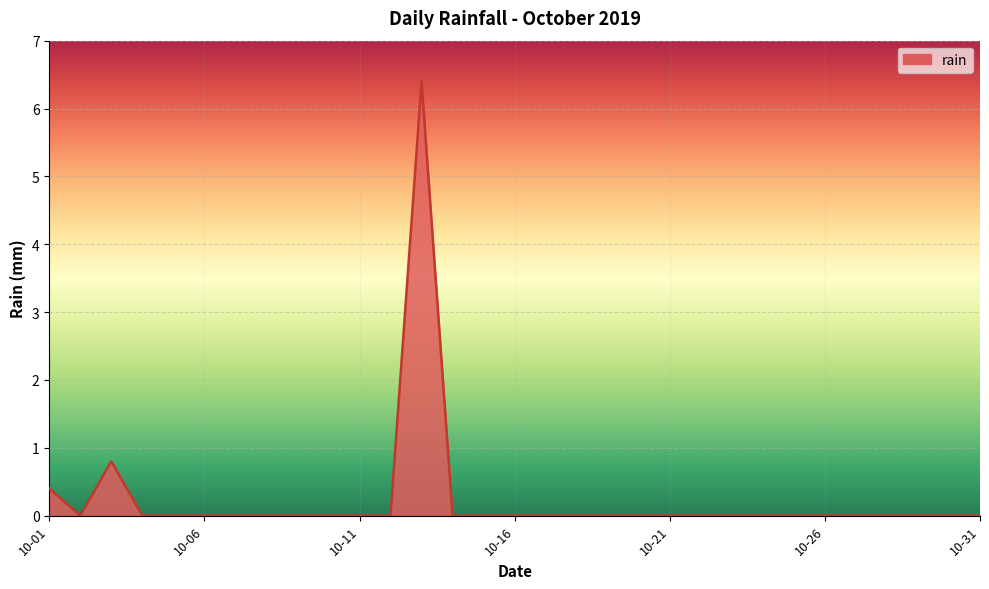

What is the maximum value shown in the chart?

6.4